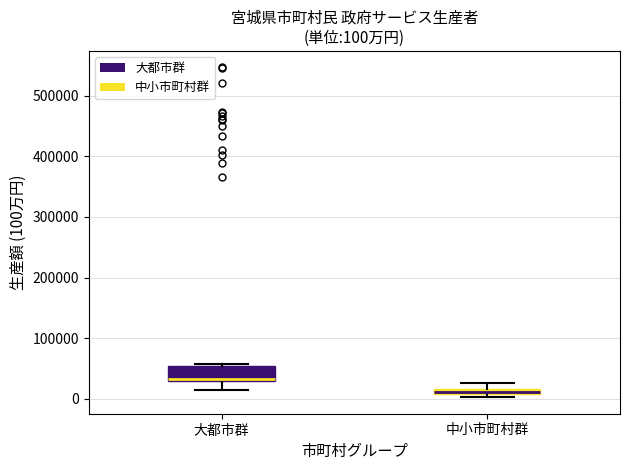

Which box's median line is the lowest?

中小市町村群